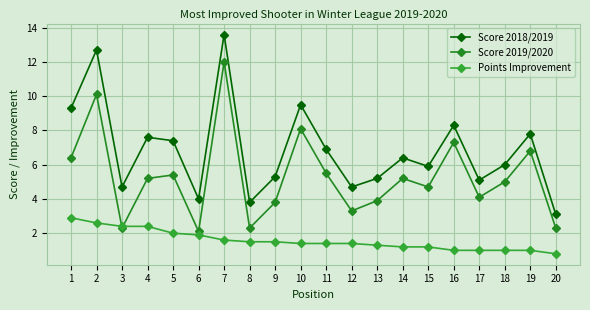

True or false: Points Improvement and Score 2018/2019 cross at least once.

False